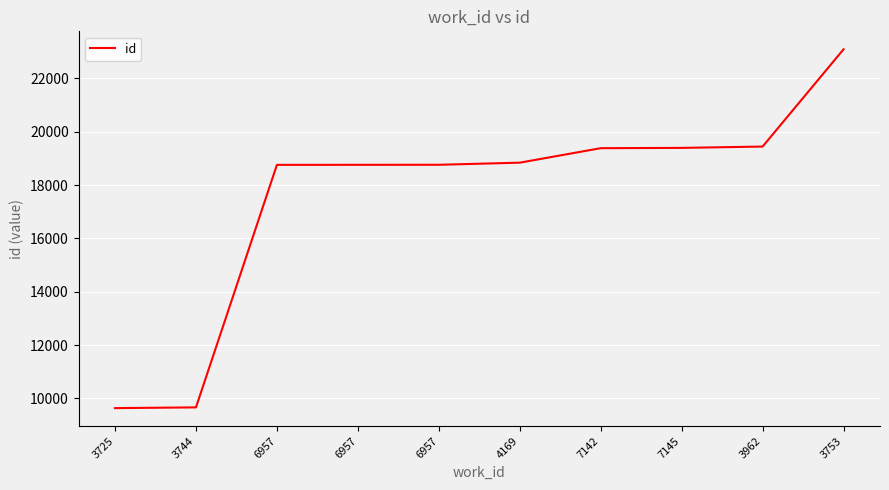

What is the change in value from 6957 to 7145?

+636